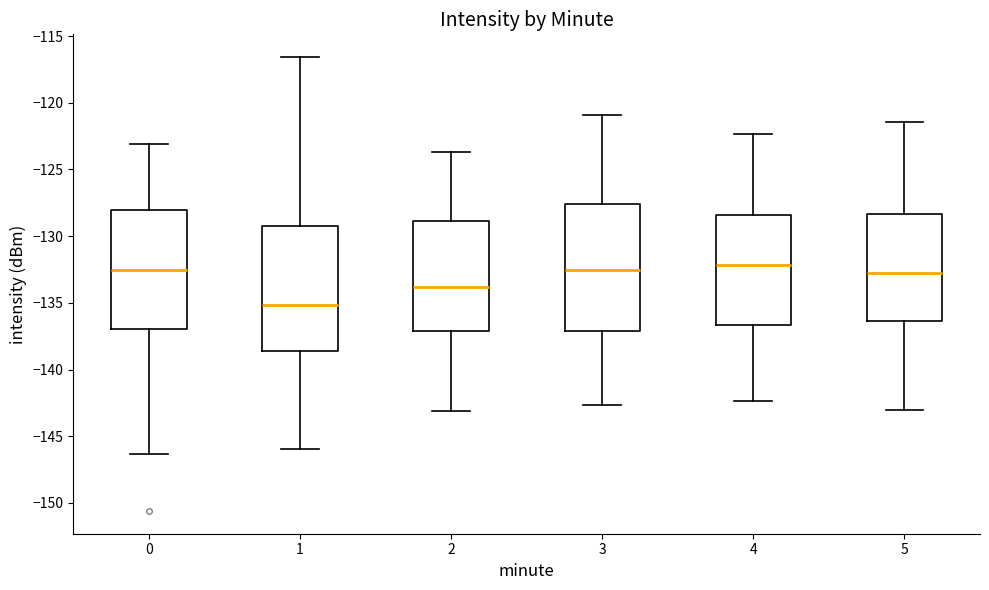

Where does the median line of the box at x = 2 sit on the y-axis? The values are not printed on the chart, so give them approximately, as read against the axis.

-134.0